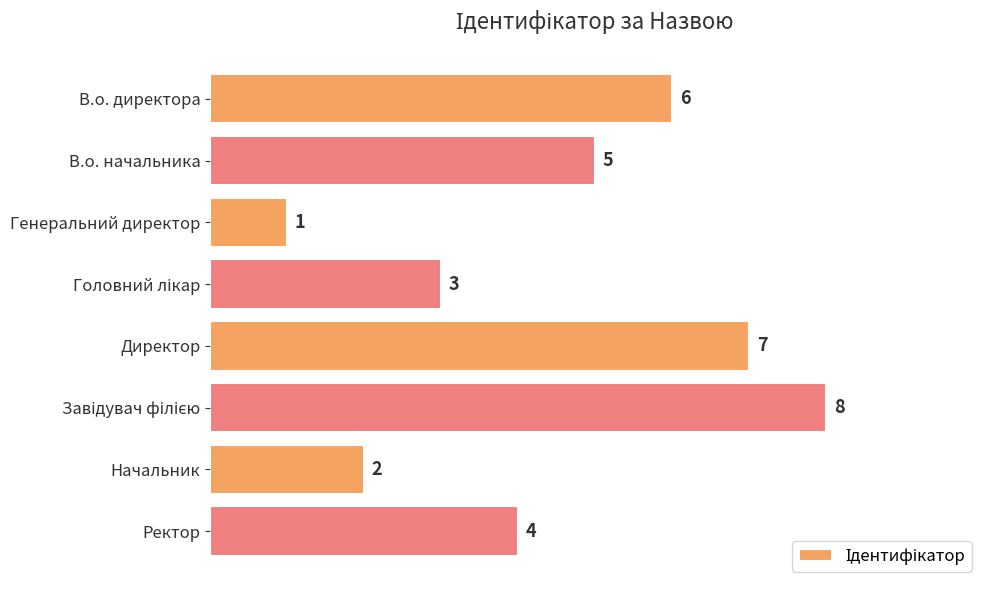

True or false: the data shows 2 at Генеральний директор.

False